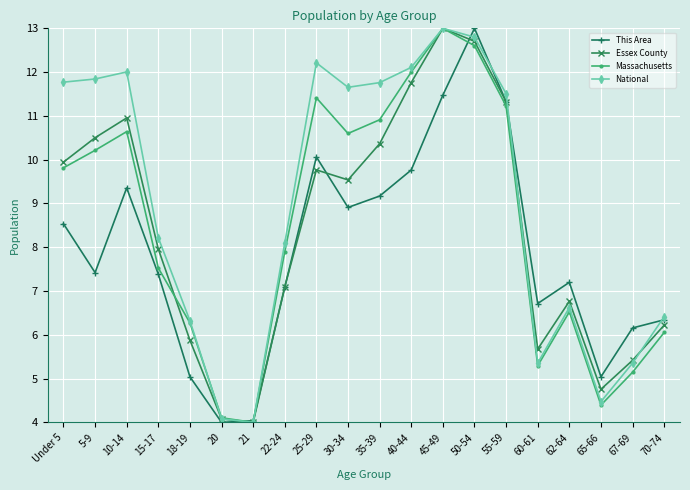

What is the average value of the National series?

9.0